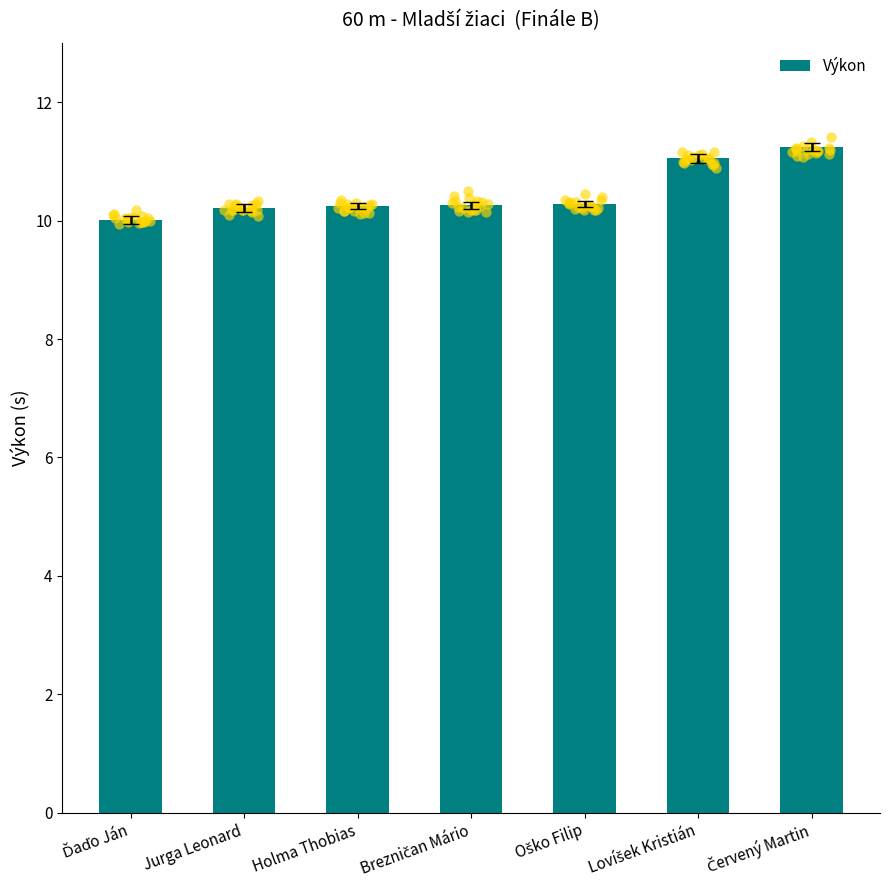

Approximately how many times larger is the value at Ďaďo Ján compared to Lovíšek Kristián?

0.9